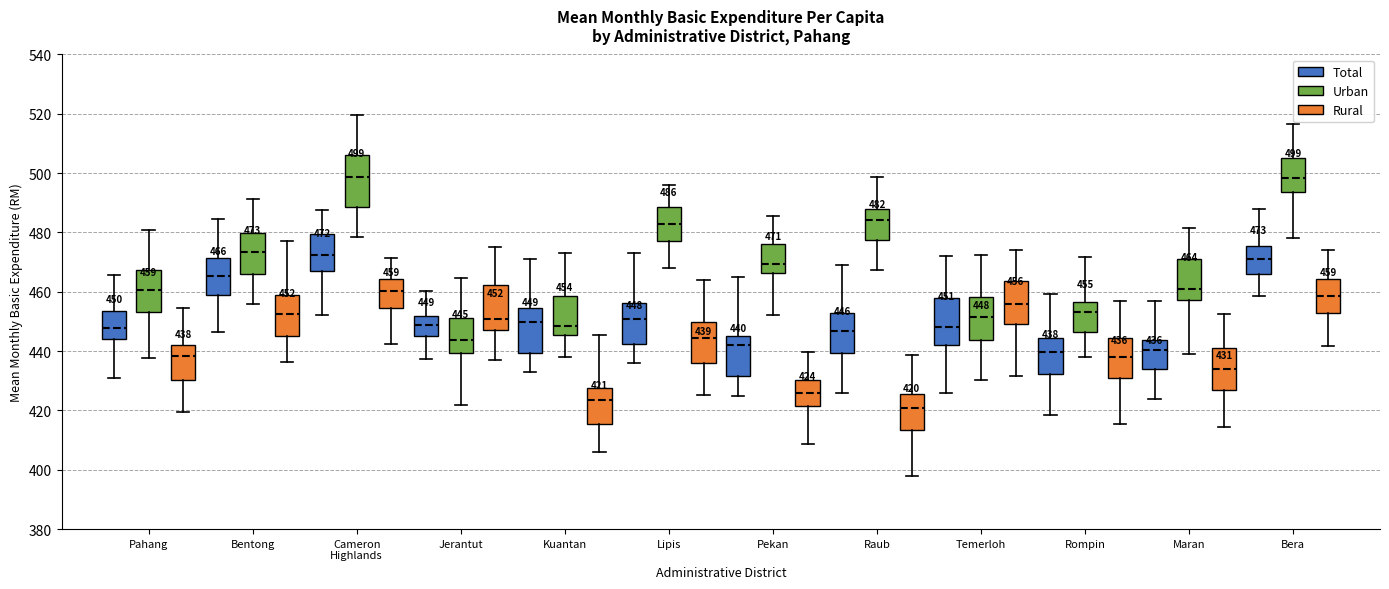

Which box has the lowest median line?

Raub (Rural)